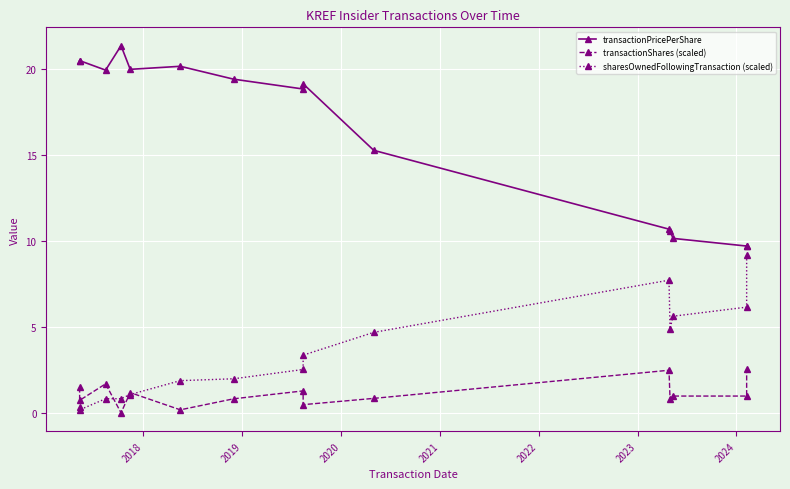

True or false: transactionShares (scaled) has a value of 2.3 at 2019.

False